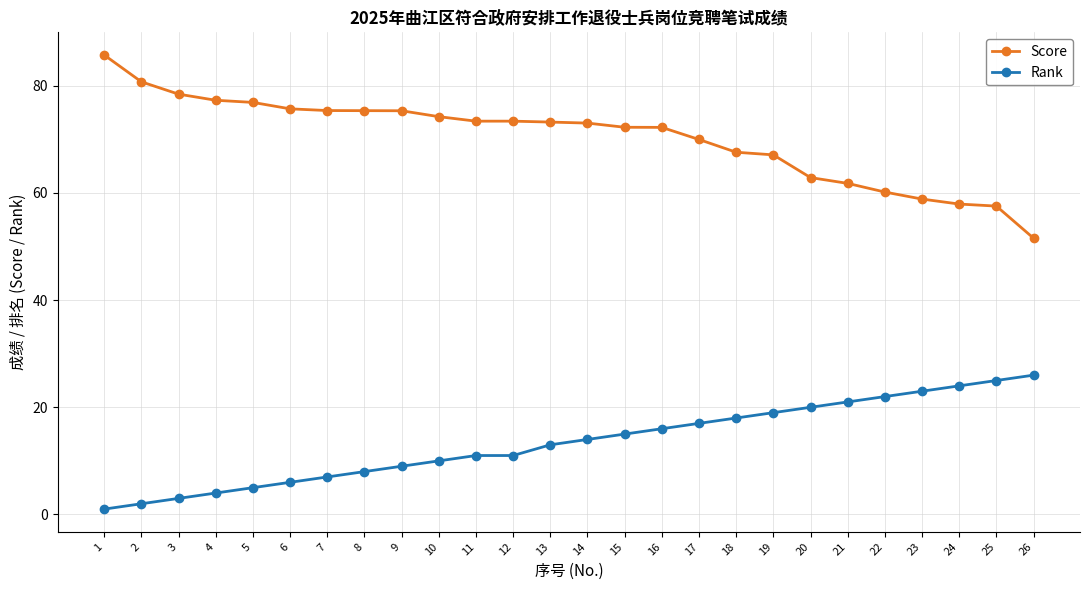

What is the sum of all Score values?

1828.1